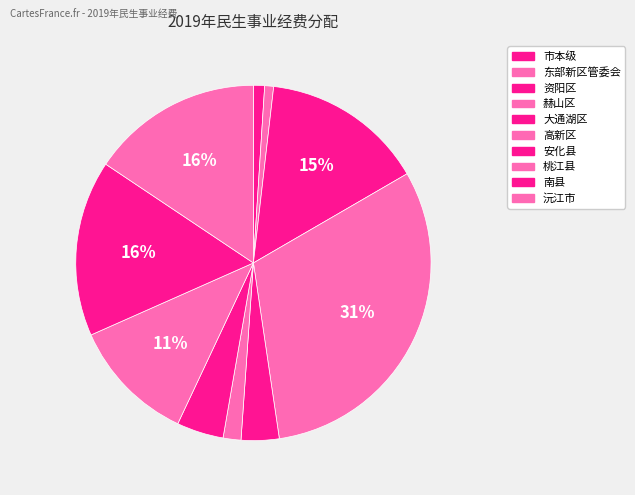

What is the change in value from 资阳区 to 高新区?

-65